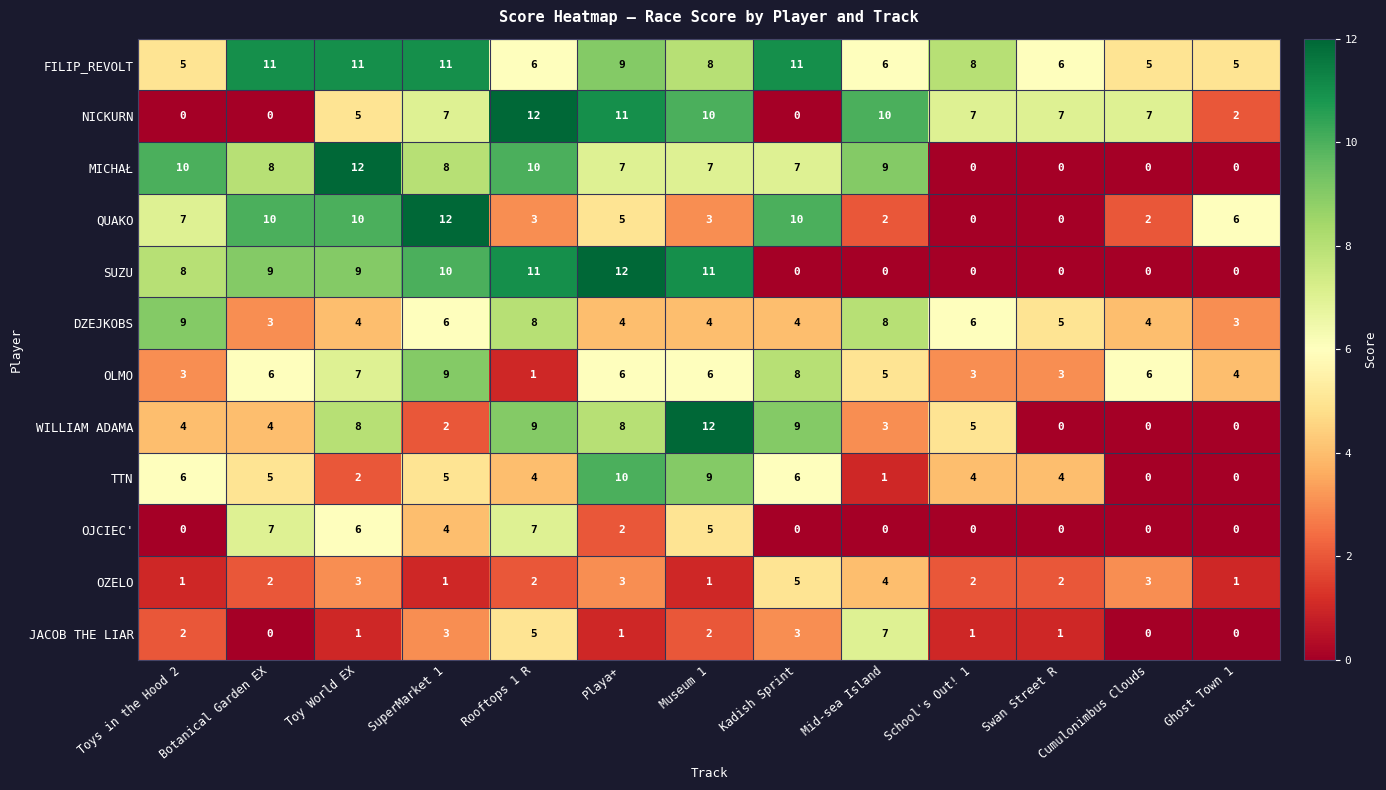

Is it true that NICKURN equals 13 at Swan Street R?

False